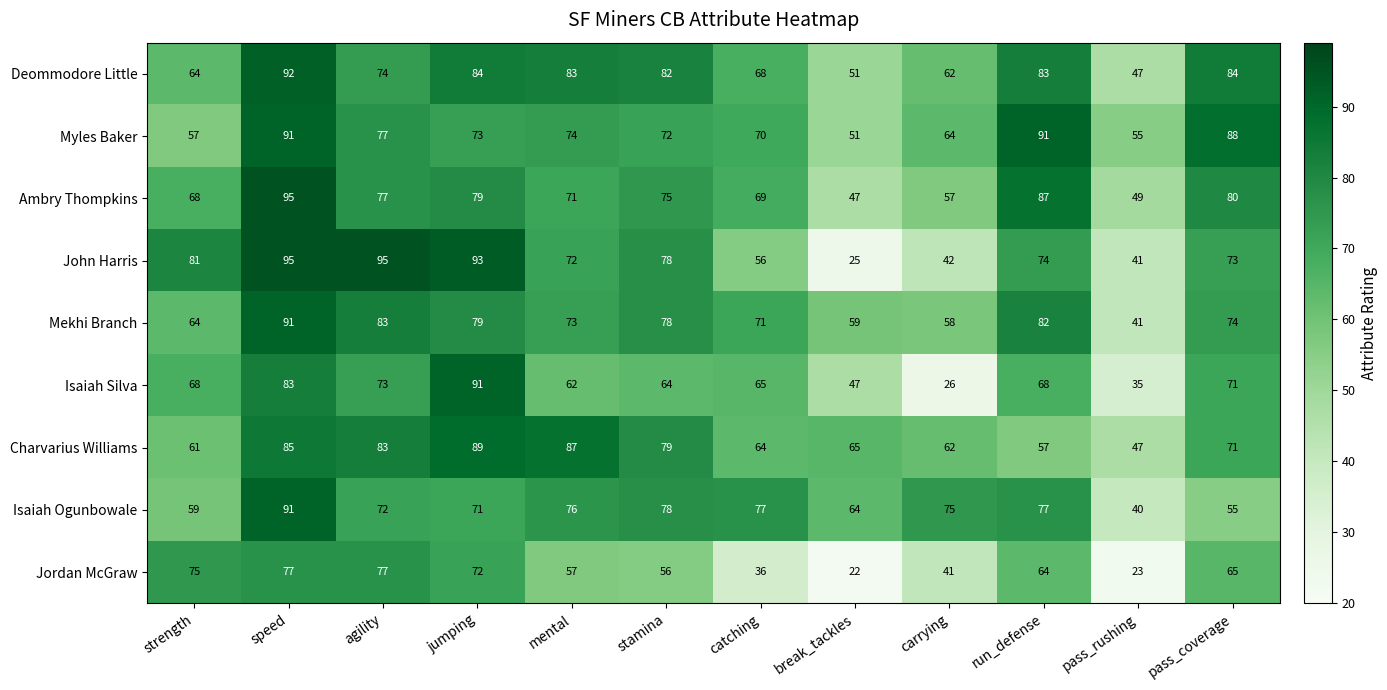

The Charvarius Williams series shows 71 at pass_coverage. True or false?

True